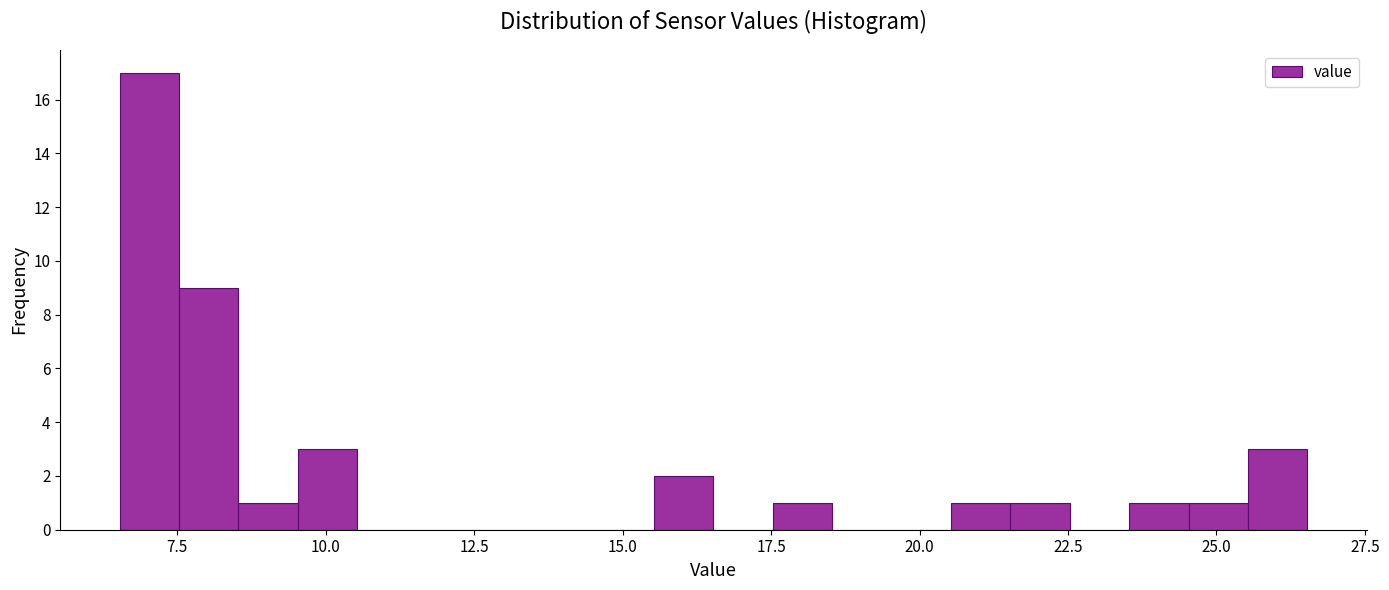

Around what value on the x-axis is the tallest bar? Give the approximate position of its centre, as read against the axis.

7.0